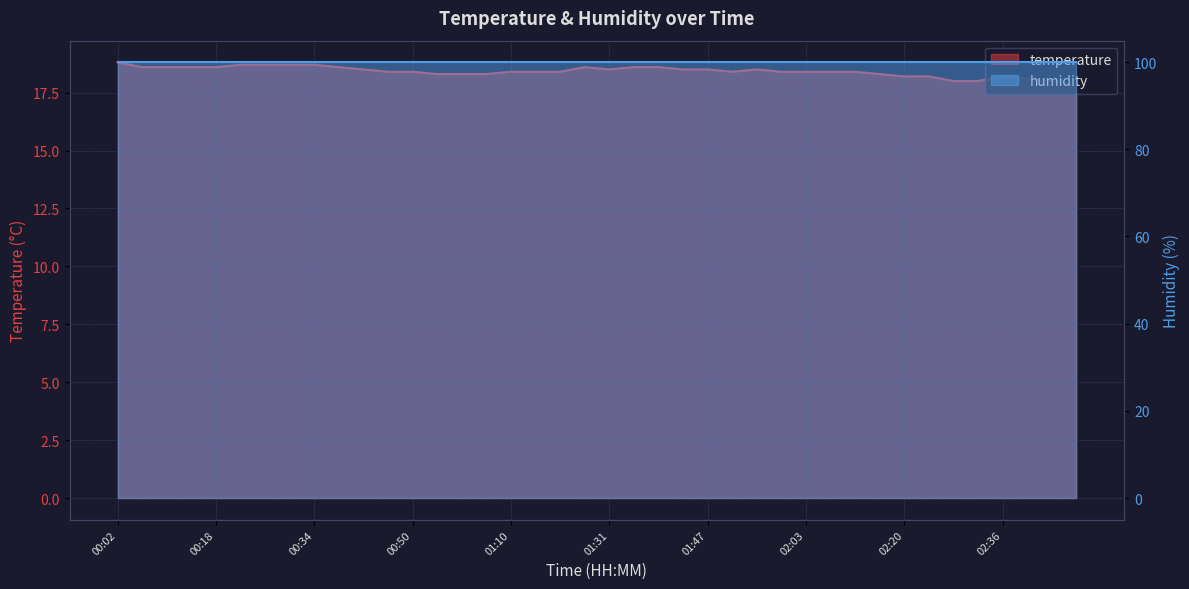

Rank the categories by value from highest to lowest.

00:02, 00:22, 00:26, 00:30, 00:34, 00:06, 00:10, 00:14, 00:18, 00:38, 01:23, 01:35, 01:39, 00:42, 01:31, 01:43, 01:47, 01:55, 00:46, 00:50, 01:10, 01:14, 01:18, 01:51, 01:59, 02:03, 02:07, 02:11, 00:54, 00:58, 01:02, 02:16, 02:20, 02:24, 02:36, 02:40, 02:28, 02:32, 02:44, 02:48